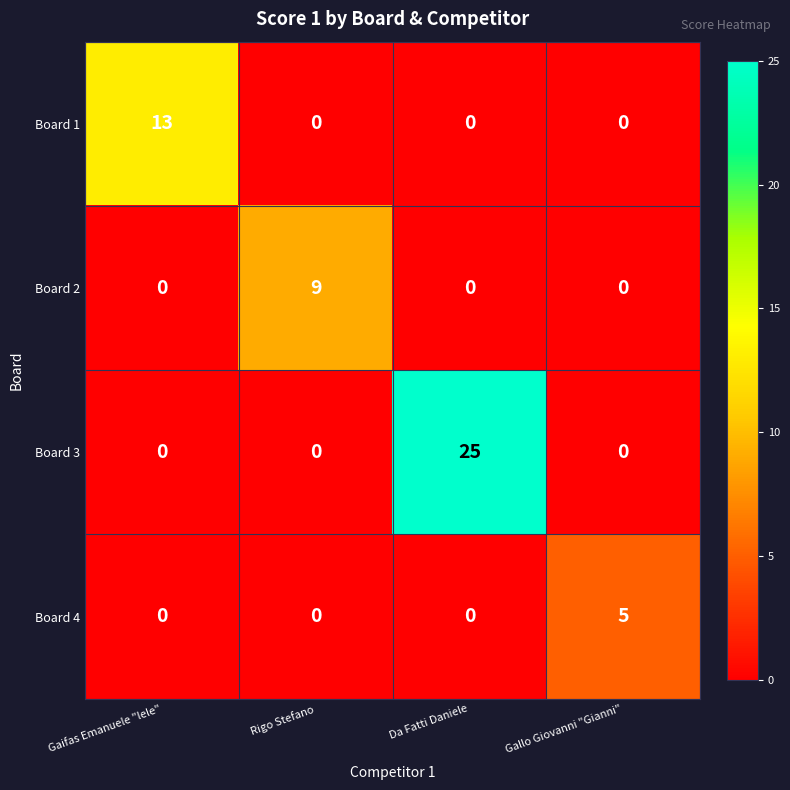

Reading left to right, what are all the values shown in this chart?

Board 1: Gaifas Emanuele "lele"=13	Rigo Stefano=0	Da Fatti Daniele=0	Gallo Giovanni "Gianni"=0
Board 2: Gaifas Emanuele "lele"=0	Rigo Stefano=9	Da Fatti Daniele=0	Gallo Giovanni "Gianni"=0
Board 3: Gaifas Emanuele "lele"=0	Rigo Stefano=0	Da Fatti Daniele=25	Gallo Giovanni "Gianni"=0
Board 4: Gaifas Emanuele "lele"=0	Rigo Stefano=0	Da Fatti Daniele=0	Gallo Giovanni "Gianni"=5